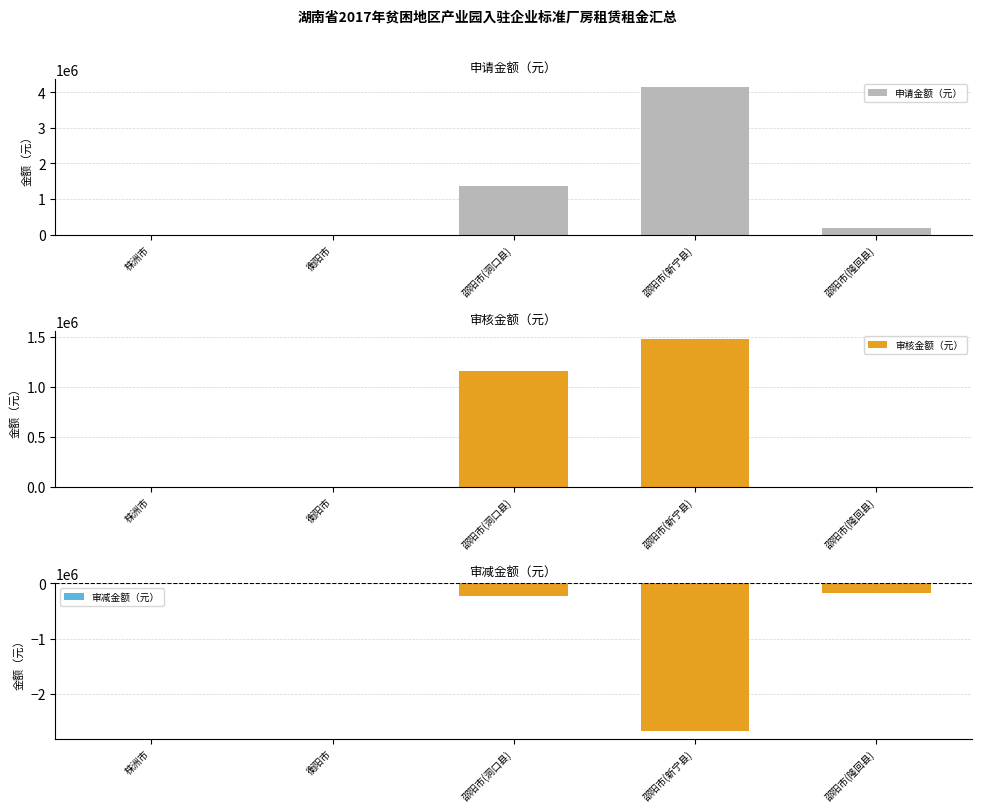

What is the greatest value displayed?

4154100